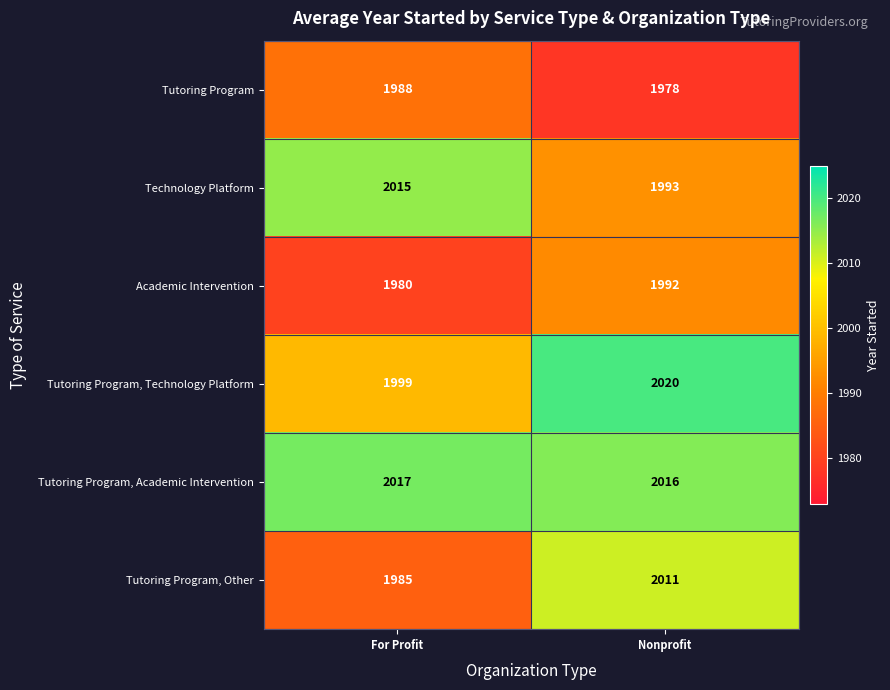

Which category has the highest value across all series?

Nonprofit